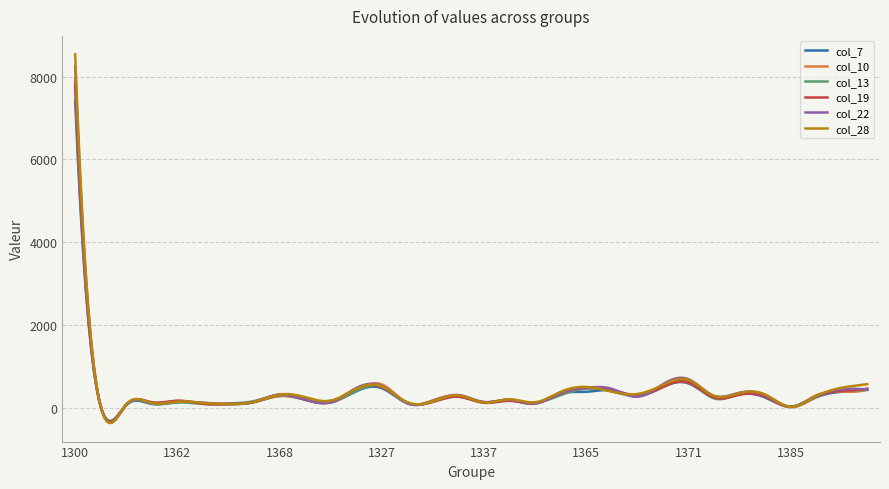

Rank the series by their maximum value, from lowest to highest.

col_7, col_13, col_19, col_10, col_22, col_28